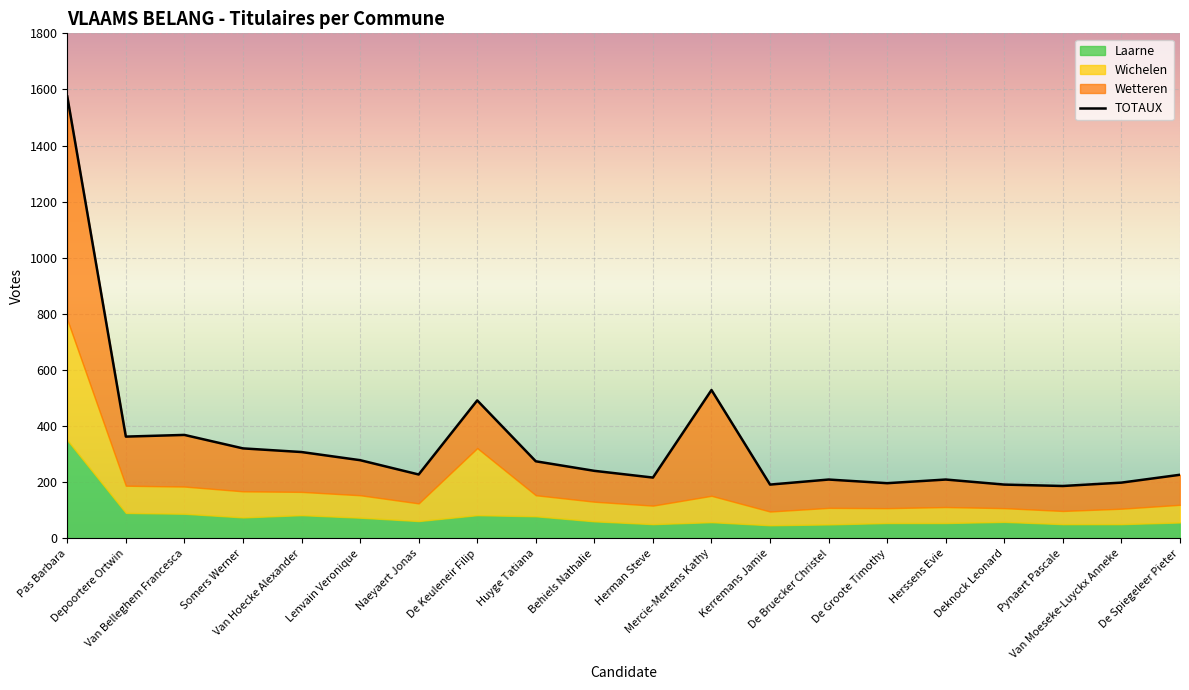

How many series are shown in this chart?

4